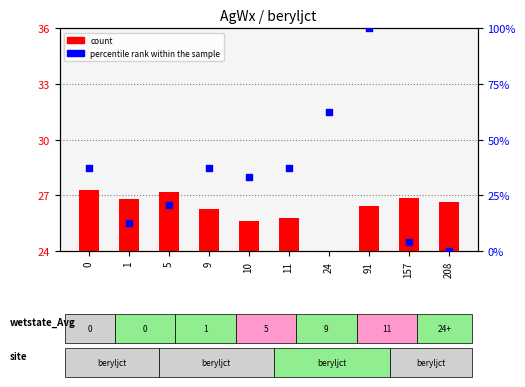

Is the value of percentile rank within the sample at 5 greater than the value of count at 157?

No